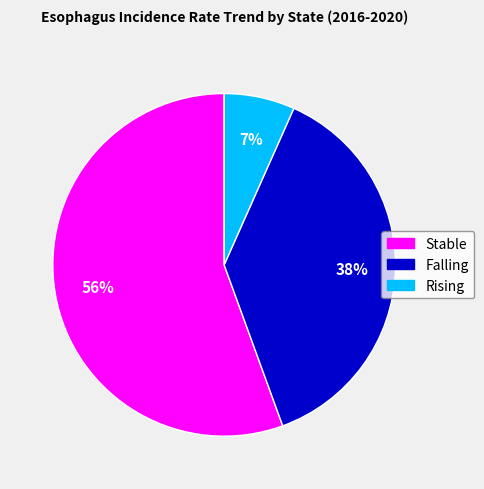

How many segments does this pie chart have?

3